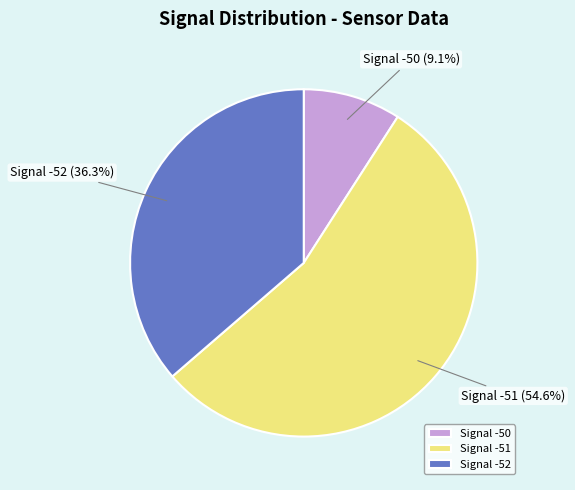

How many slices are in this pie chart?

3